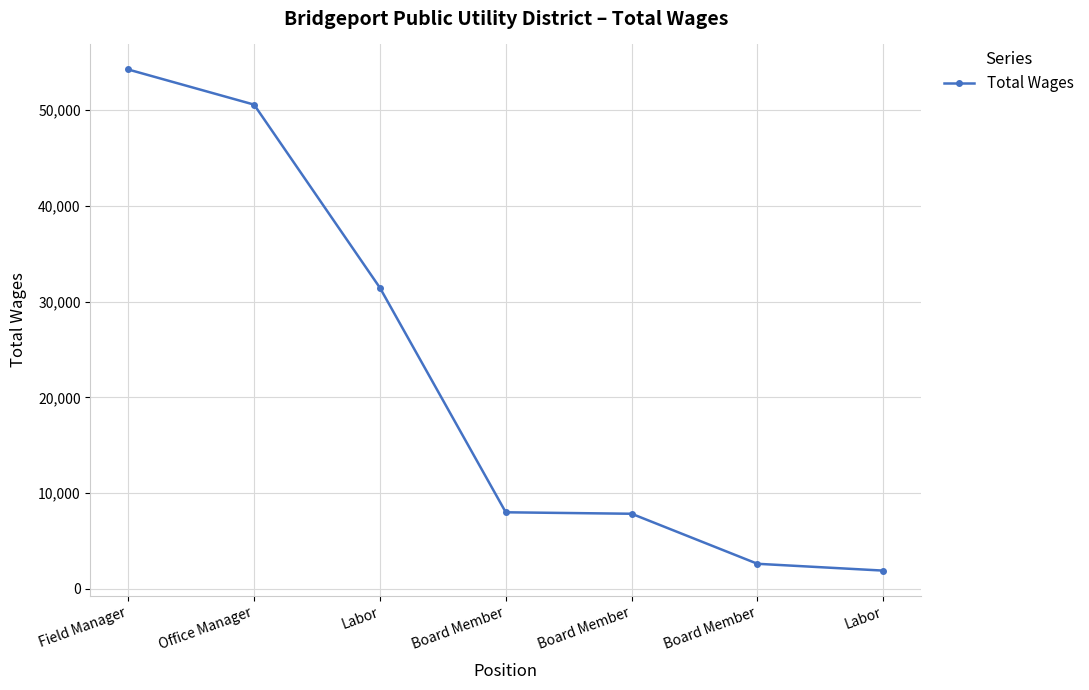

Reading right to left, extract all data points from this chart.

1895	2607	7836	7989	31450	50589	54259